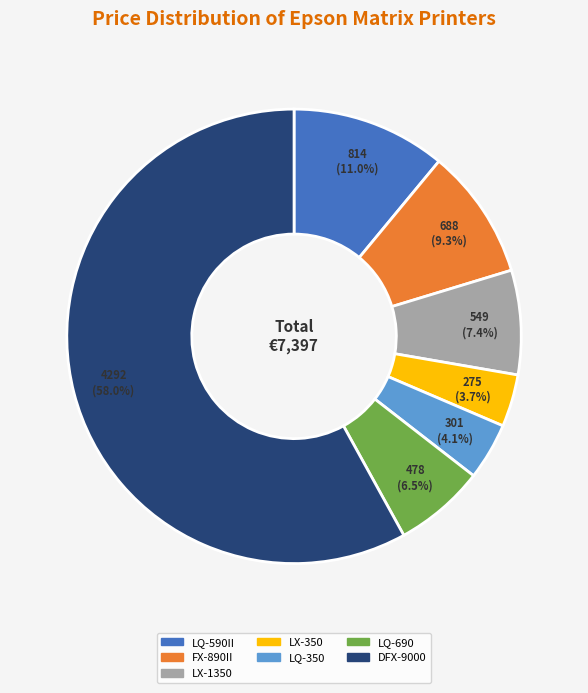

To the nearest percent, what portion does DFX-9000 represent?

58%